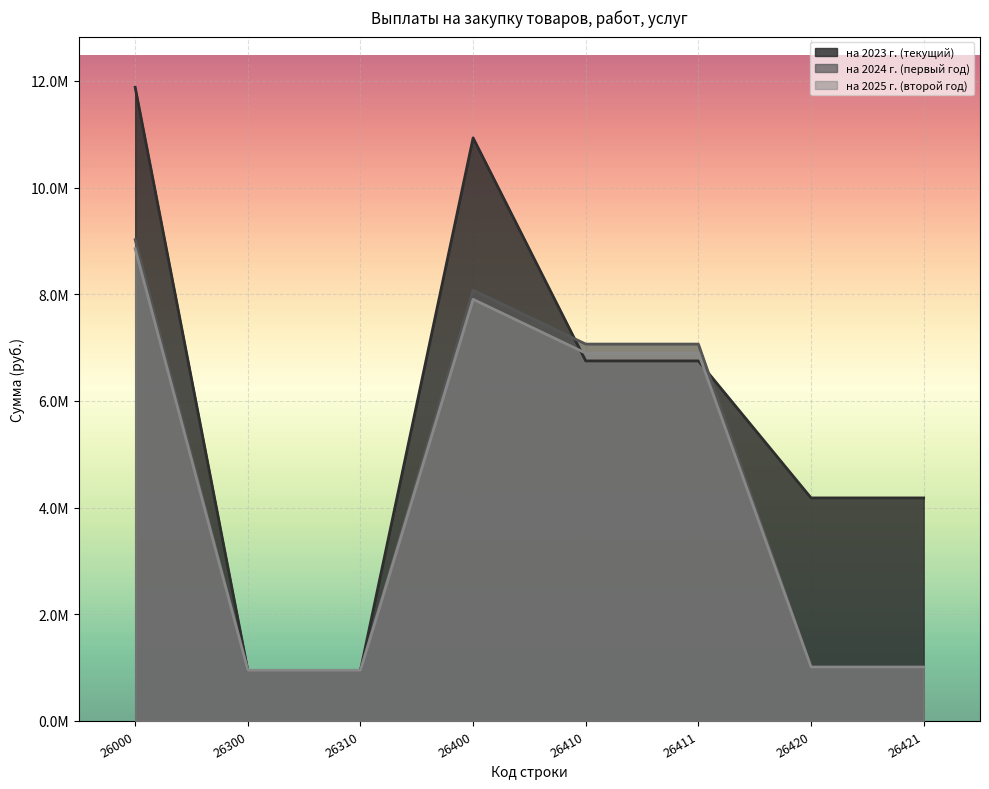

What is the difference between the maximum and minimum values in the на 2023 г. (текущий) series?

10930463.8